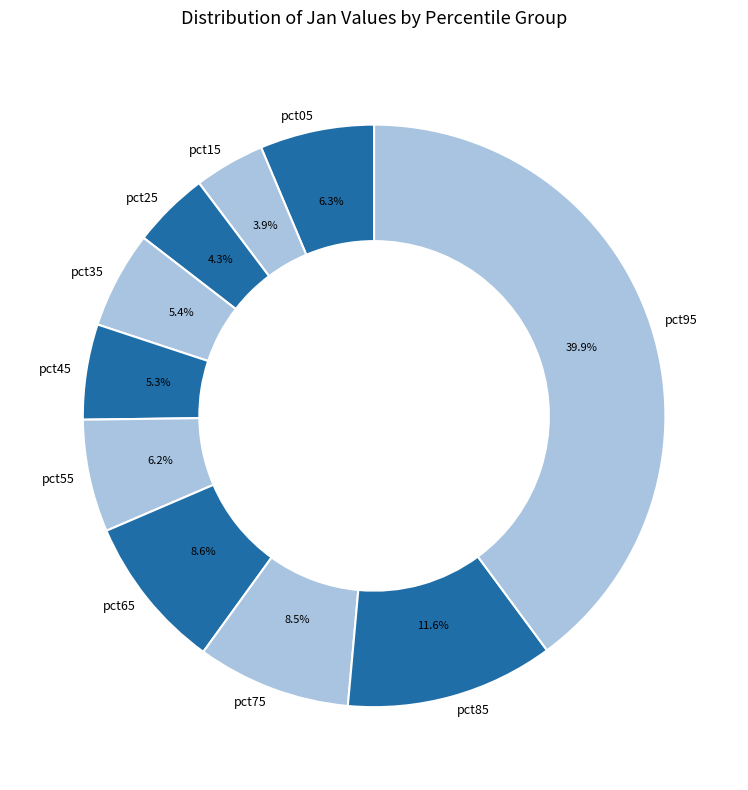

Is there a majority slice in this chart?

No